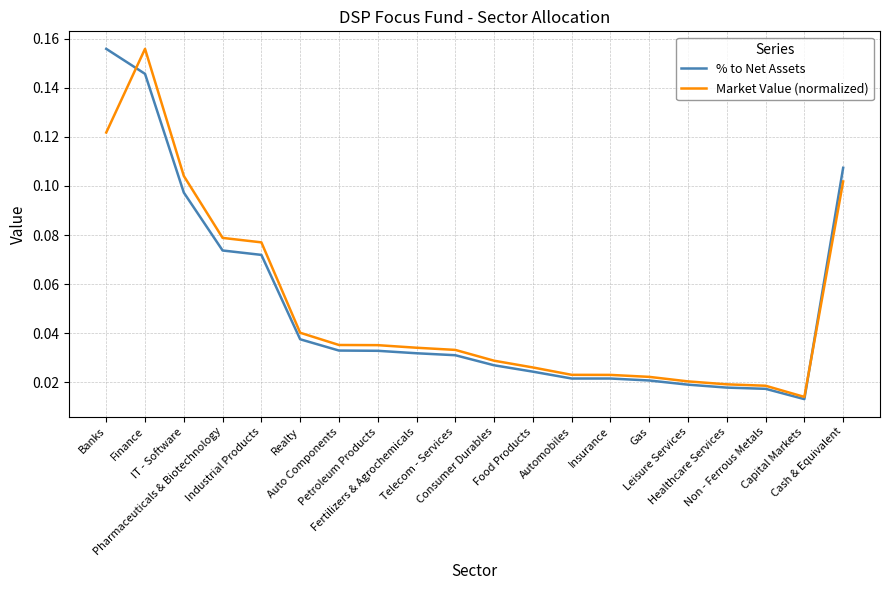

What position from the left is Industrial Products?

5